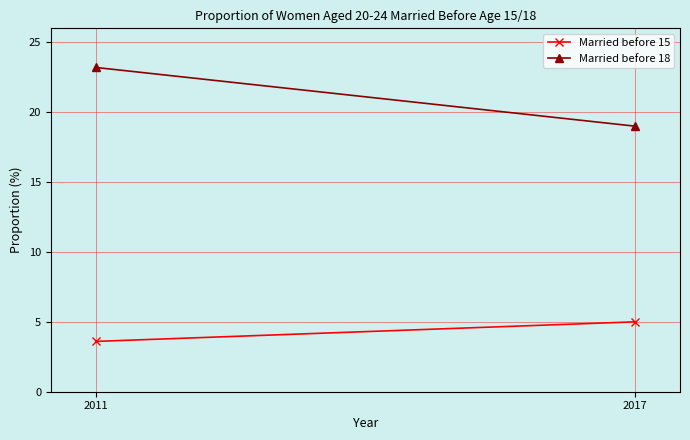

Which category has the lowest value in the Married before 15 series?

2011